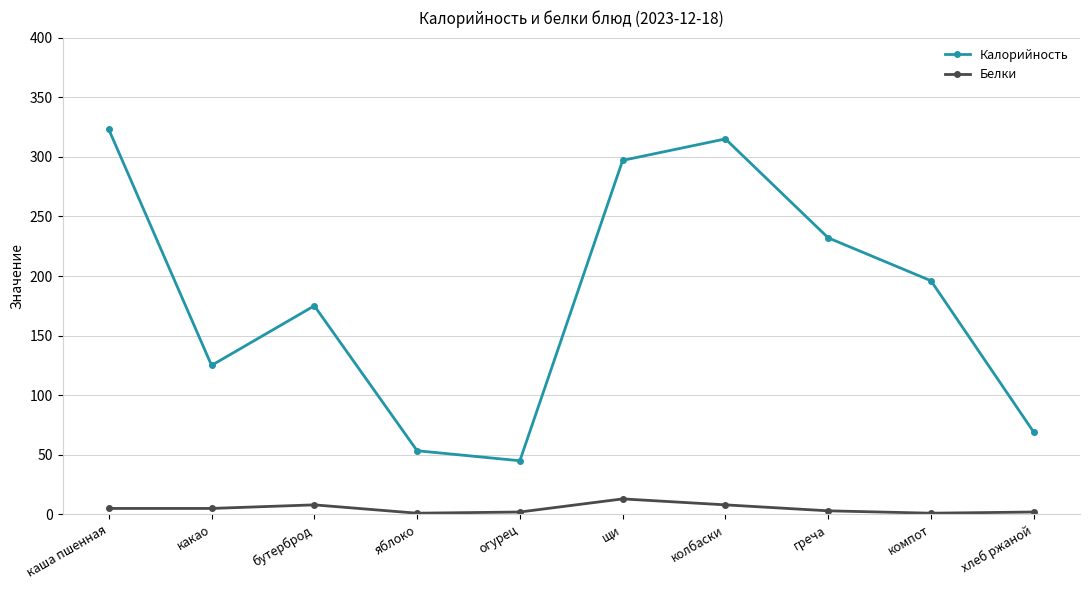

What is the difference between the maximum and second lowest values in the Калорийность series?

269.6